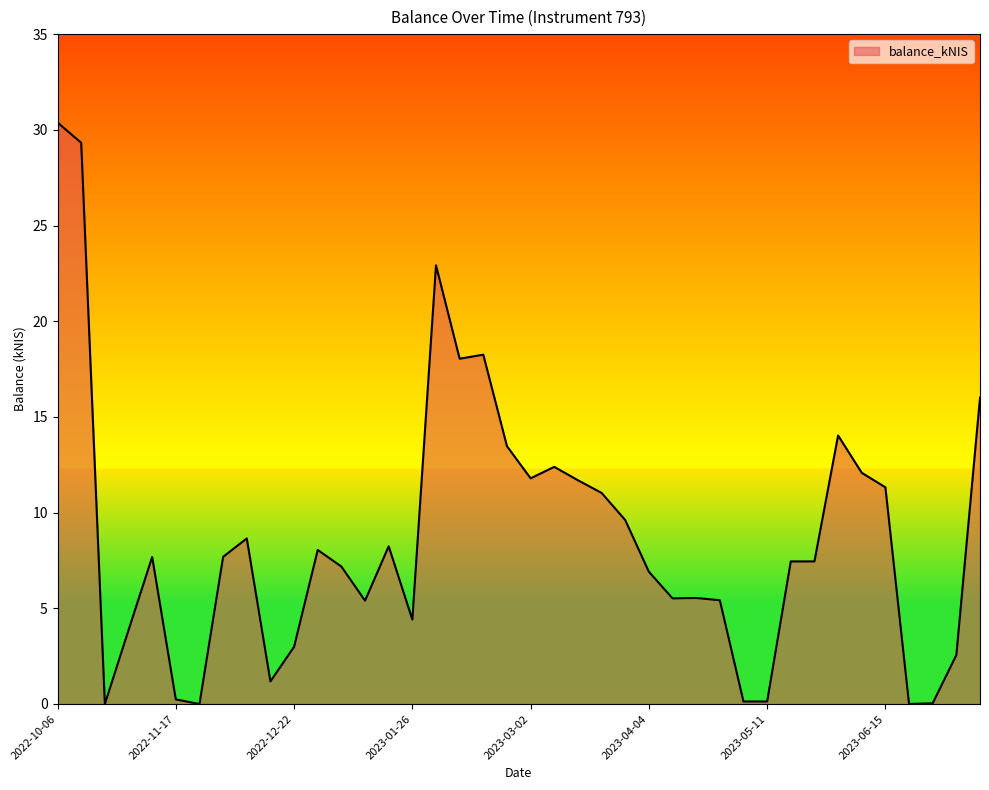

What is the difference between the maximum and minimum values?

30.4